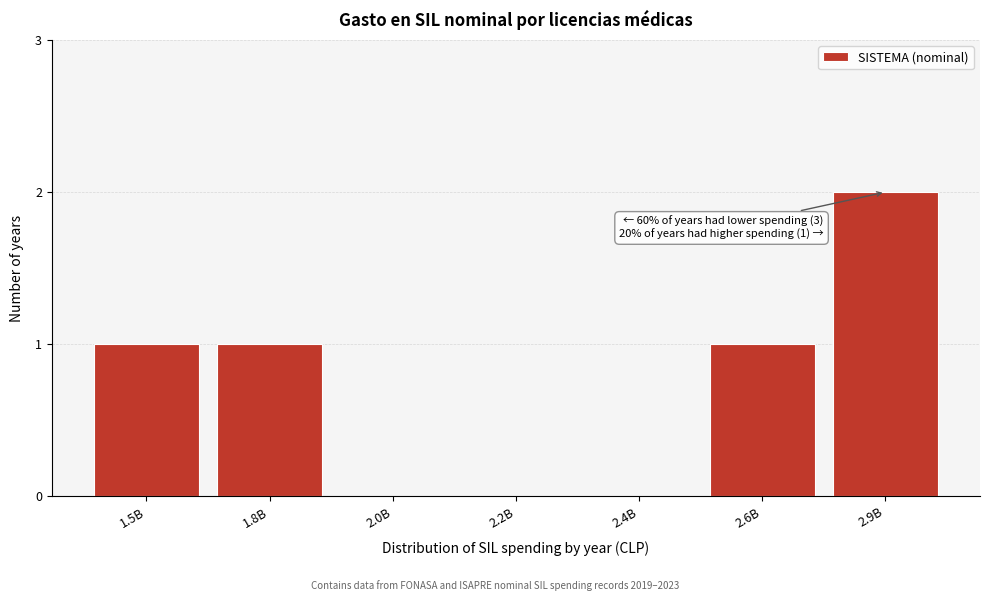

Reading left to right, what are all the values shown in this chart?

1.5B=1	1.8B=1	2.0B=0	2.2B=0	2.4B=0	2.6B=1	2.9B=2